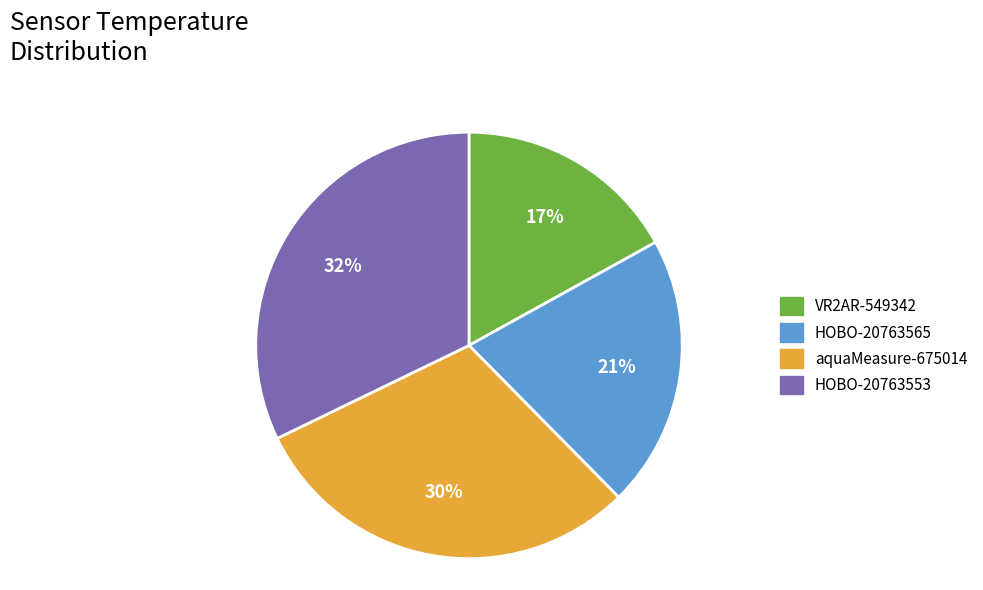

To the nearest percent, what is the combined percentage of VR2AR-549342 and aquaMeasure-675014?

47%